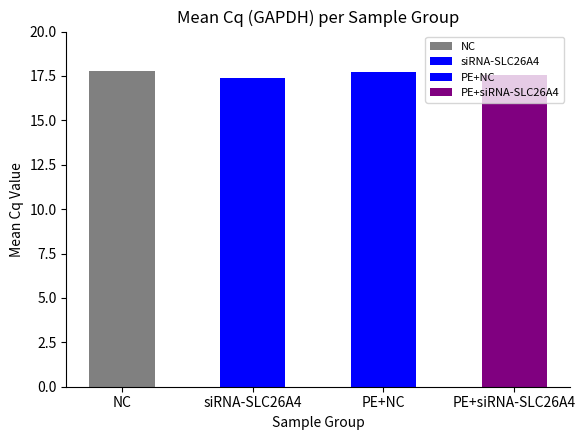

What is the maximum value for PE+siRNA-SLC26A4?

17.6